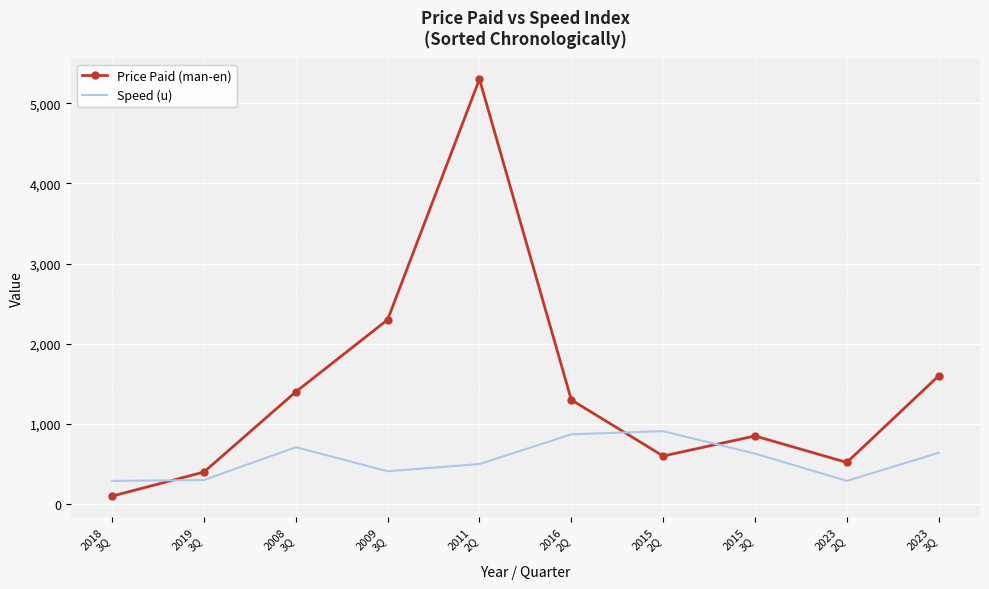

What is the difference between the maximum and minimum values in the Price Paid (man-en) series?

5200